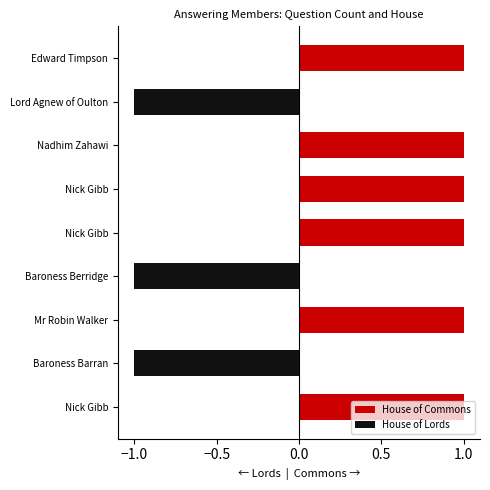

Rank the series at Mr Robin Walker from lowest to highest value.

House of Lords, House of Commons